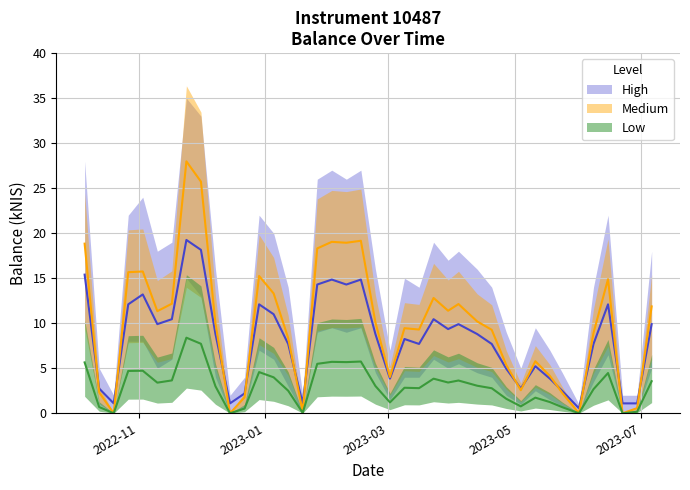

Where is the first local maximum?

2022-11-03